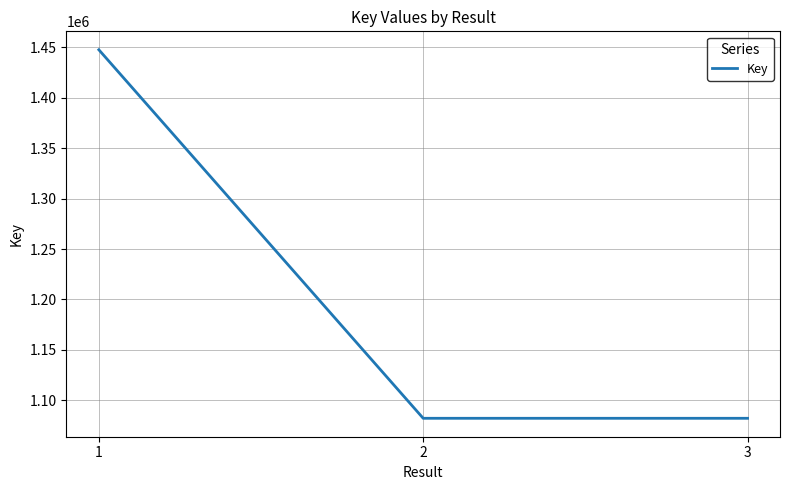

The chart shows a value of 1447672 at 1. True or false?

True